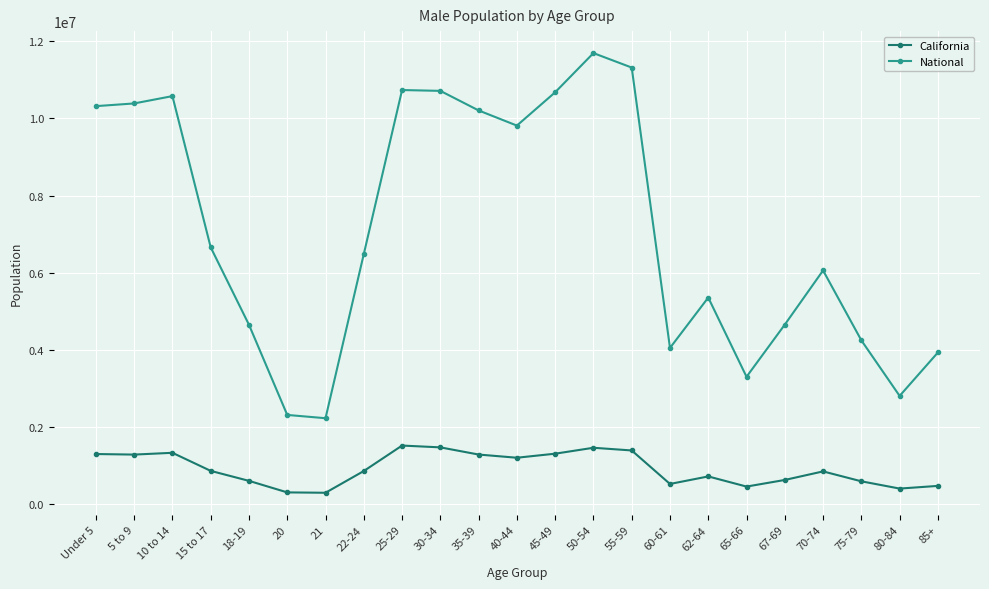

What is the difference between the maximum and minimum values in the National series?

9472553